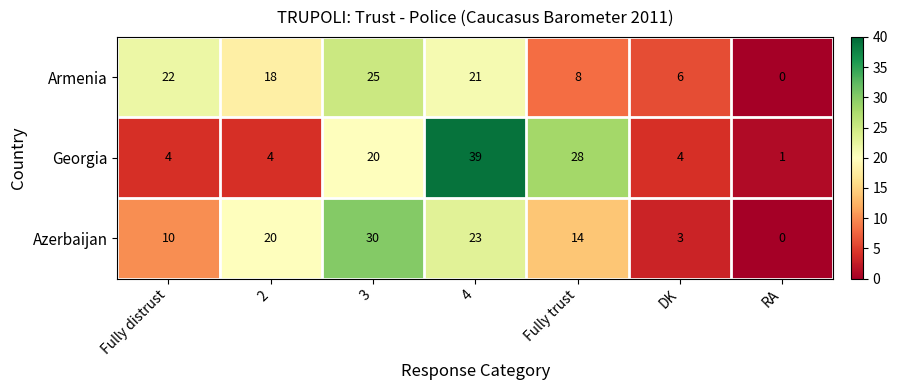

Reading left to right, extract all data points from this chart.

Armenia: Fully distrust=22	2=18	3=25	4=21	Fully trust=8	DK=6	RA=0
Georgia: Fully distrust=4	2=4	3=20	4=39	Fully trust=28	DK=4	RA=1
Azerbaijan: Fully distrust=10	2=20	3=30	4=23	Fully trust=14	DK=3	RA=0